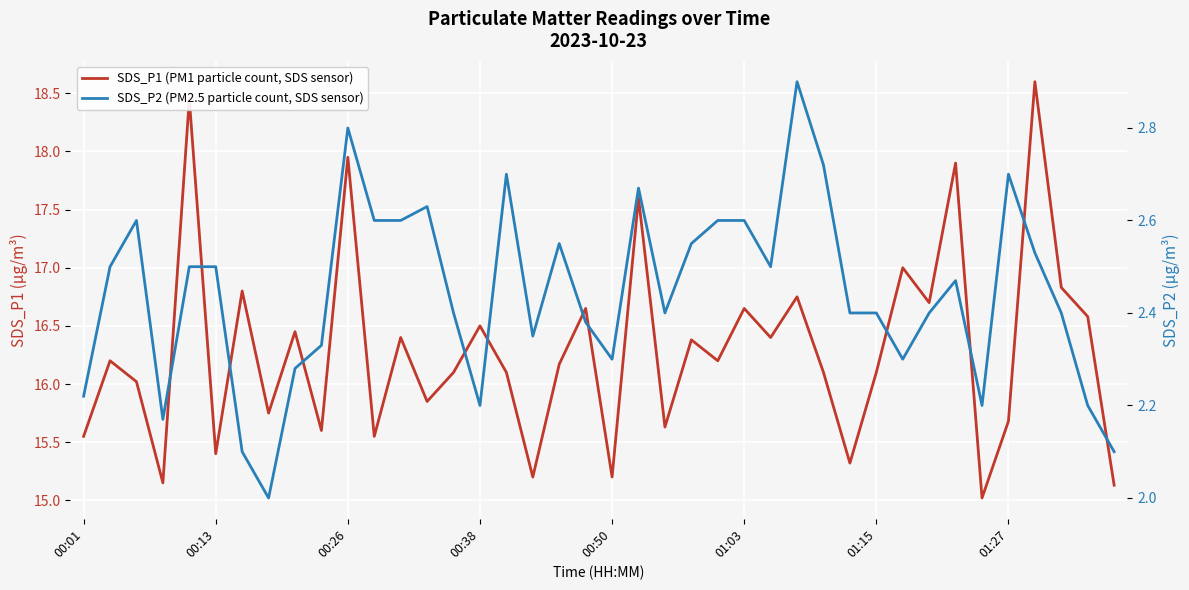

What is the average value of the SDS_P1 (PM1 particle count, SDS sensor) series?

16.3